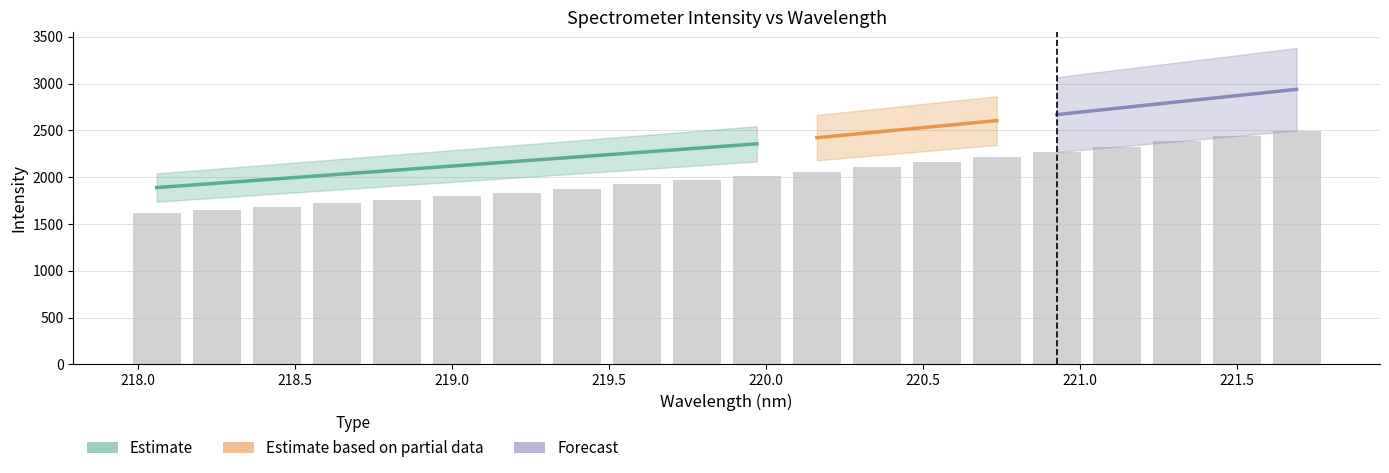

Which label corresponds to the smallest value in the chart?

218.0